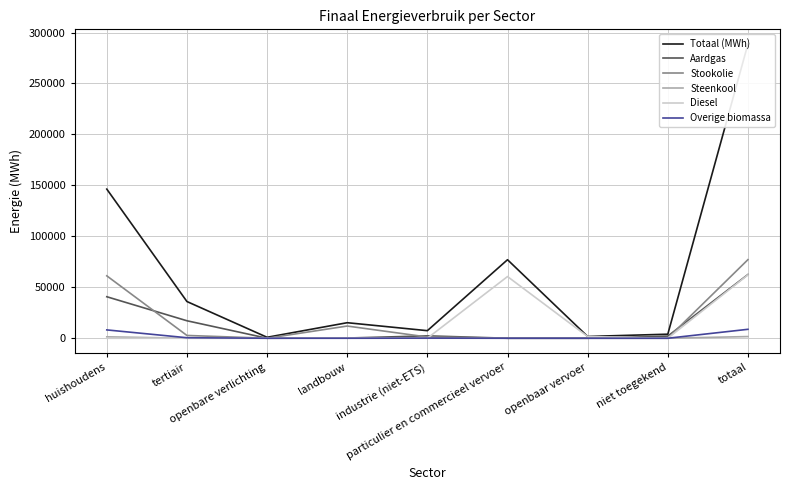

Where is the first local minimum for Diesel?

niet toegekend